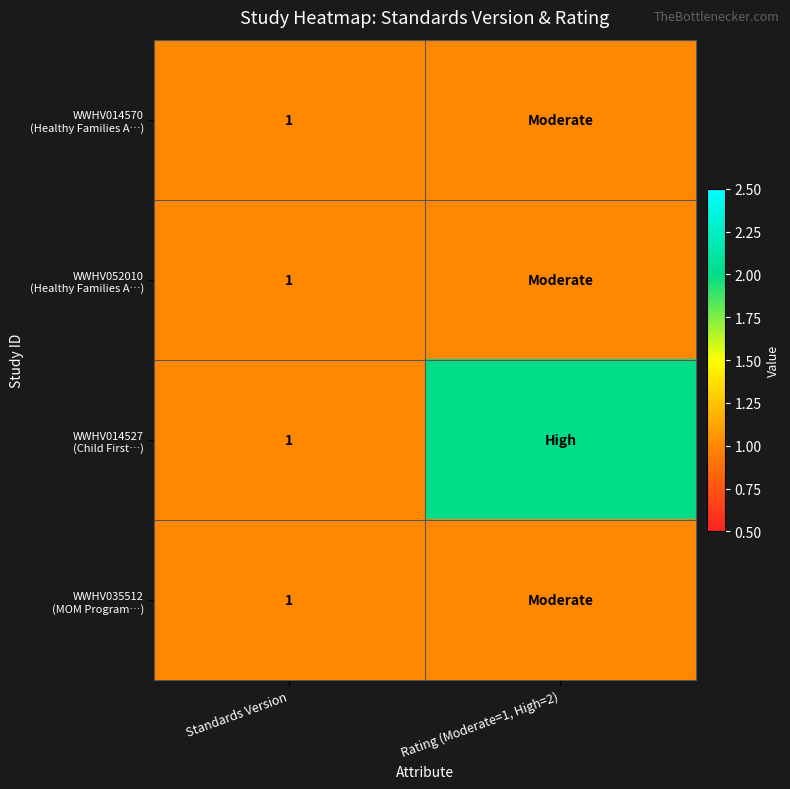

What is the total value across all series at Standards Version?

4